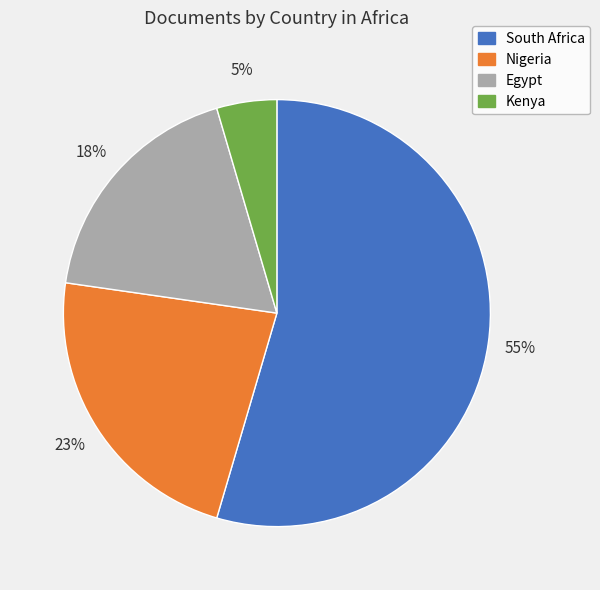

Between Kenya and South Africa, which is larger?

South Africa